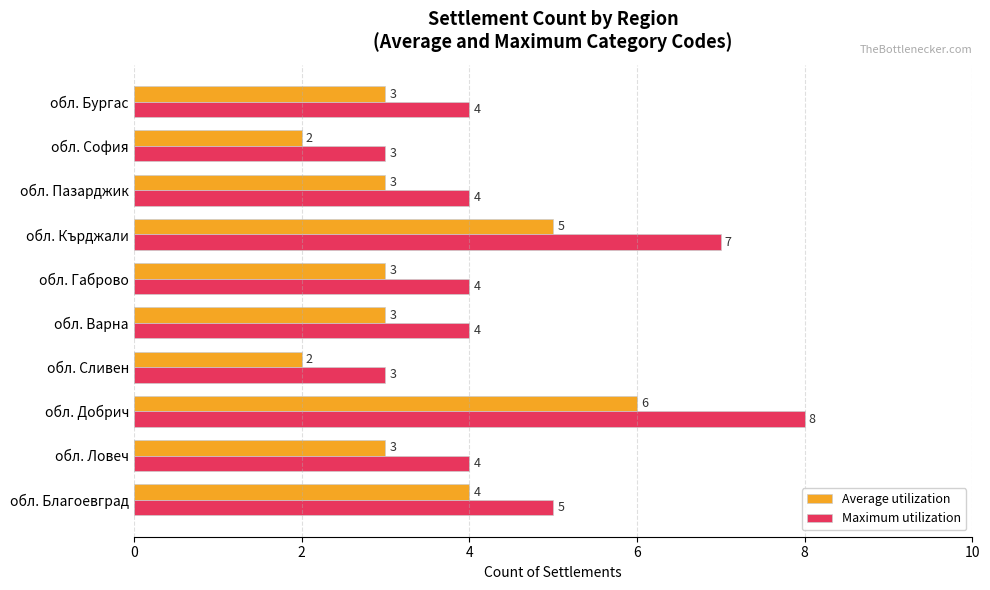

Is it true that Average utilization equals 1 at обл. Кърджали?

False